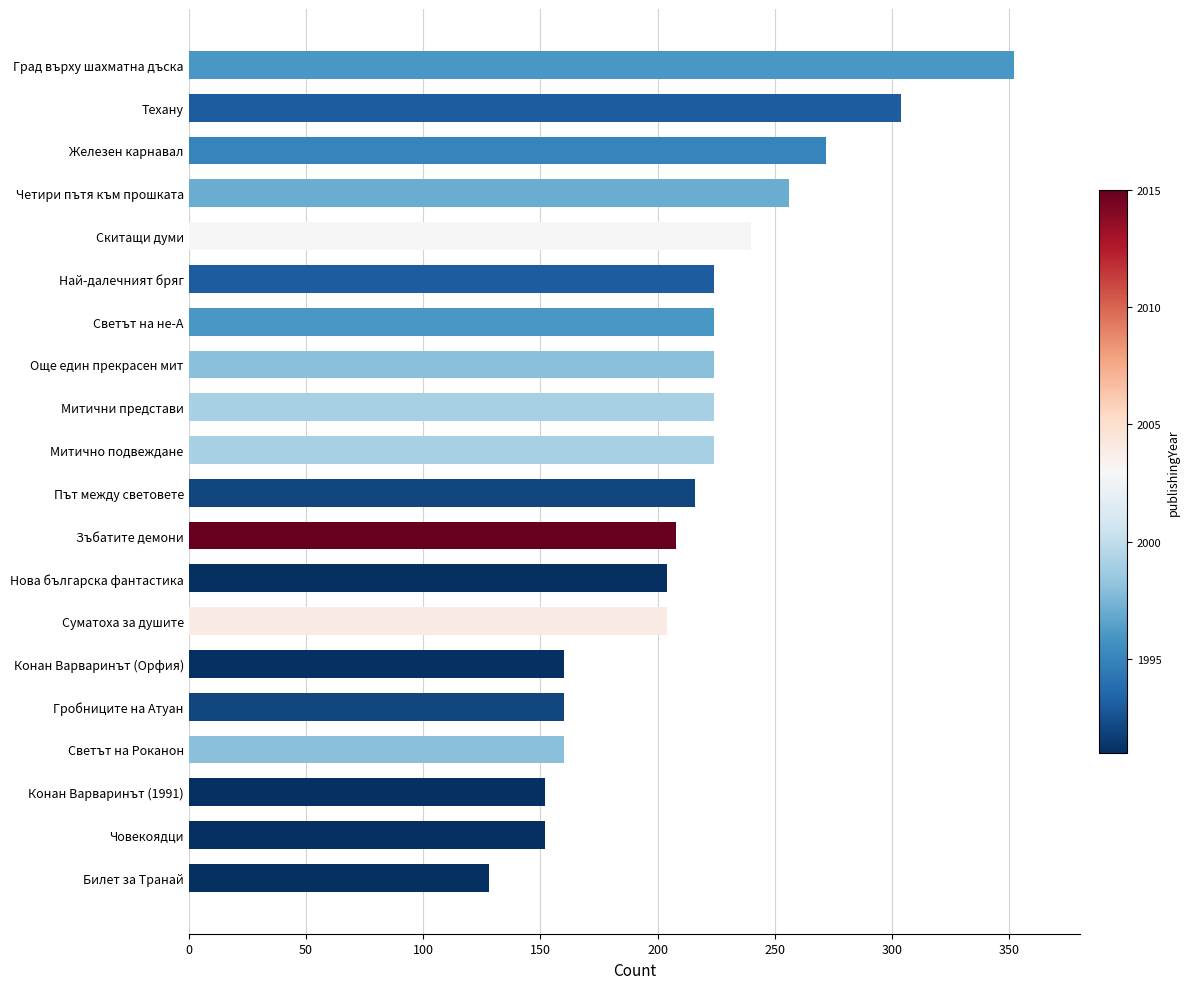

How many distinct data groups are displayed?

1